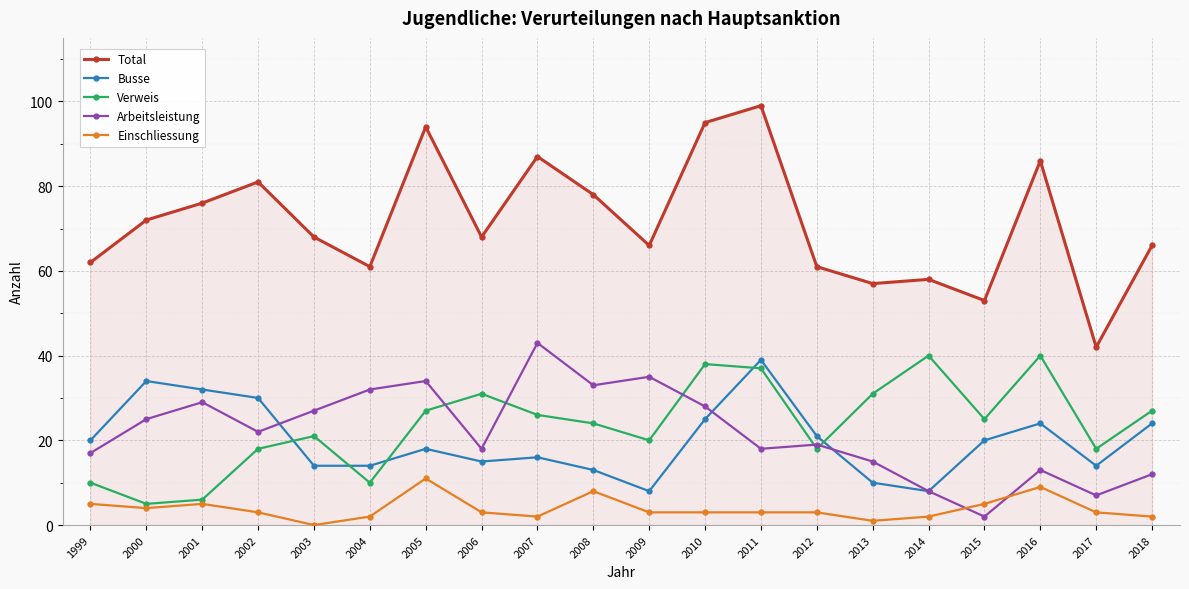

What is the highest value of the Einschliessung series?

11